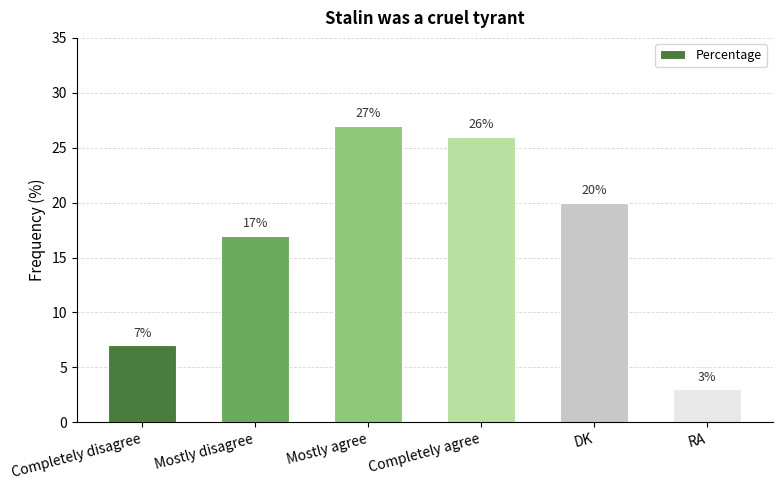

Does the chart contain stacked bars?

No